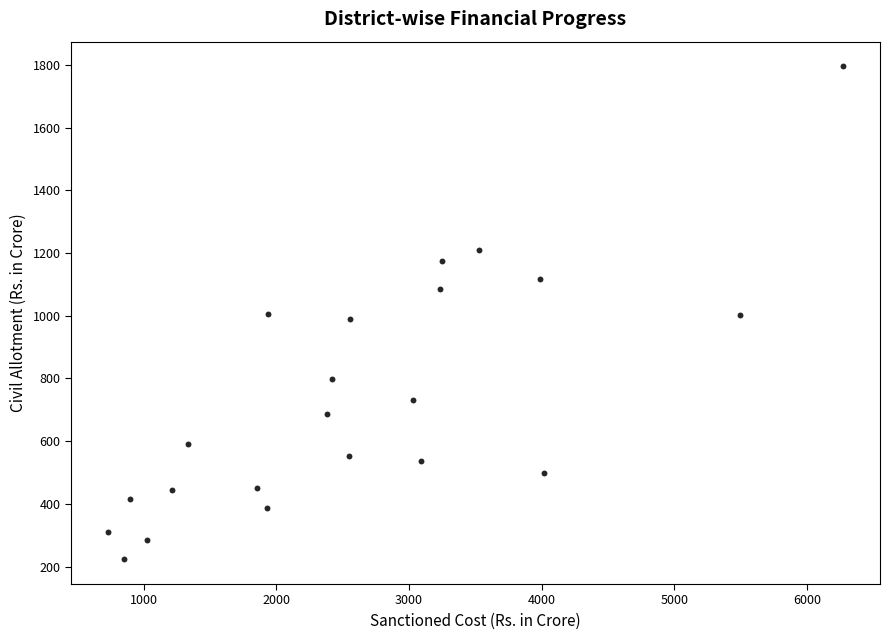

What is the range of X values (max minus min)?

5546.2